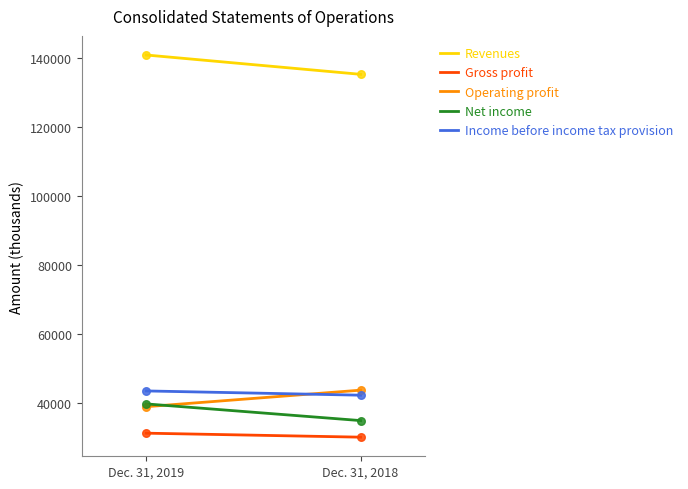

What is the total value across all series at Dec. 31, 2019?

293969